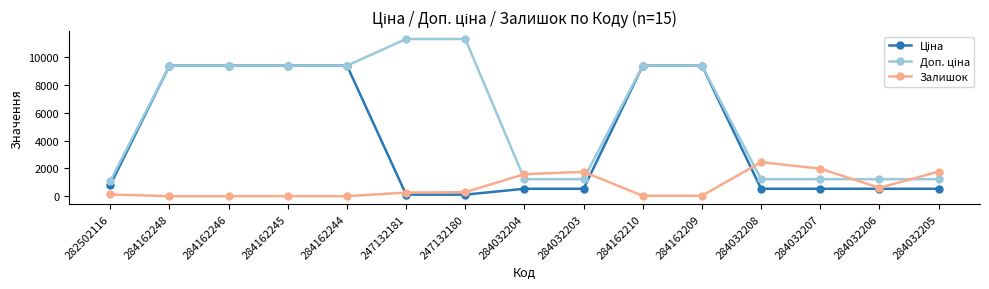

What is the total value across all series at 284162248?

18833.7